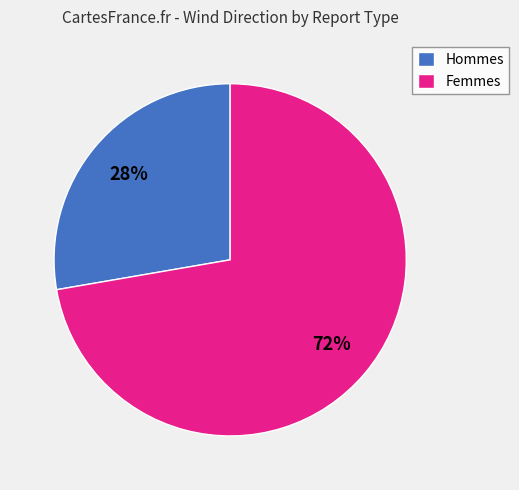

Which category has the smallest portion of the pie?

Hommes